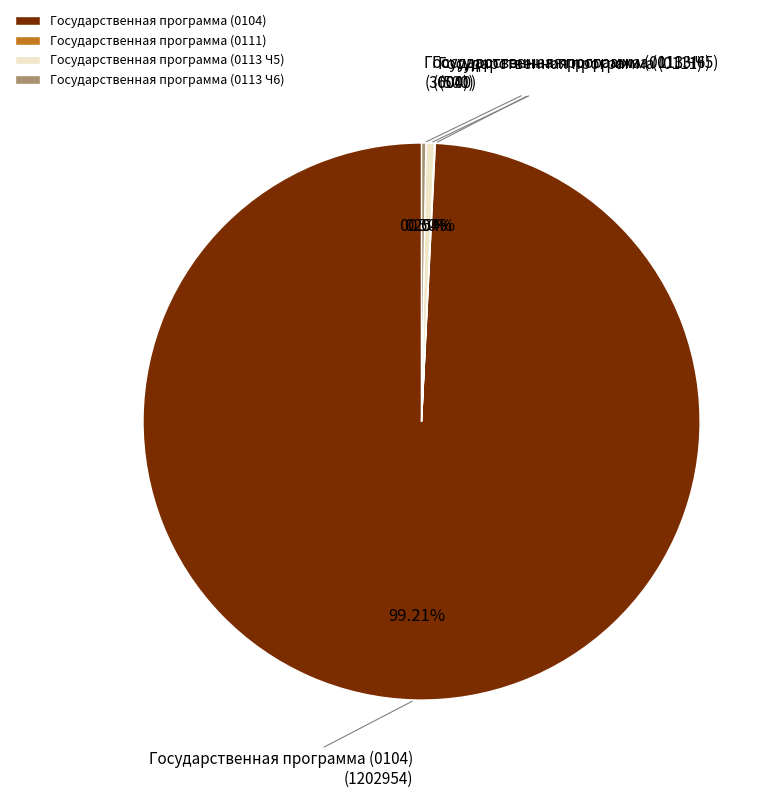

What is the majority slice?

Государственная программа (0104)